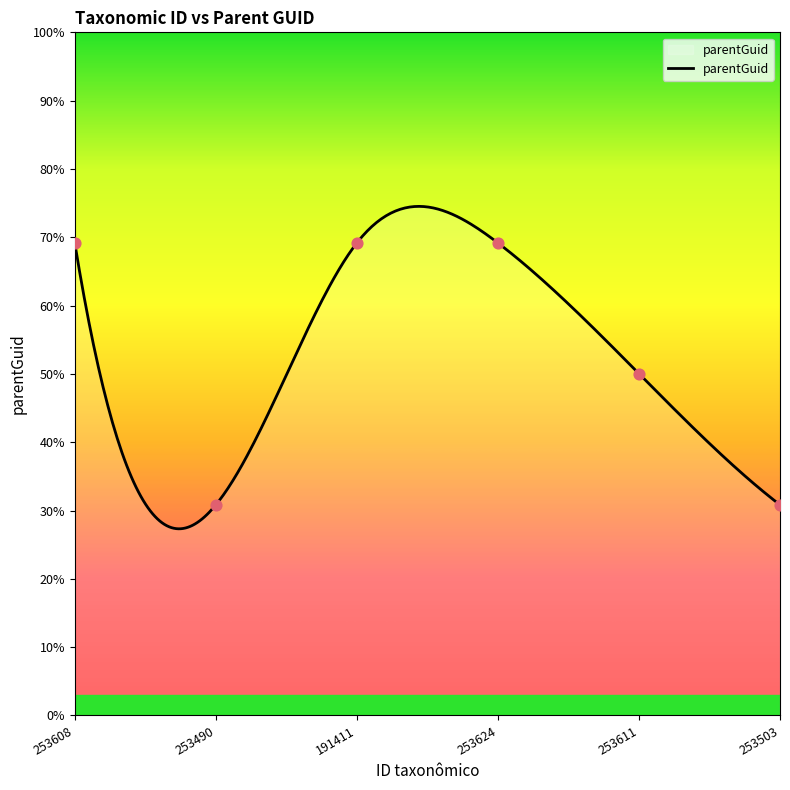

What is the change in value from 191411 to 253503?

-62197